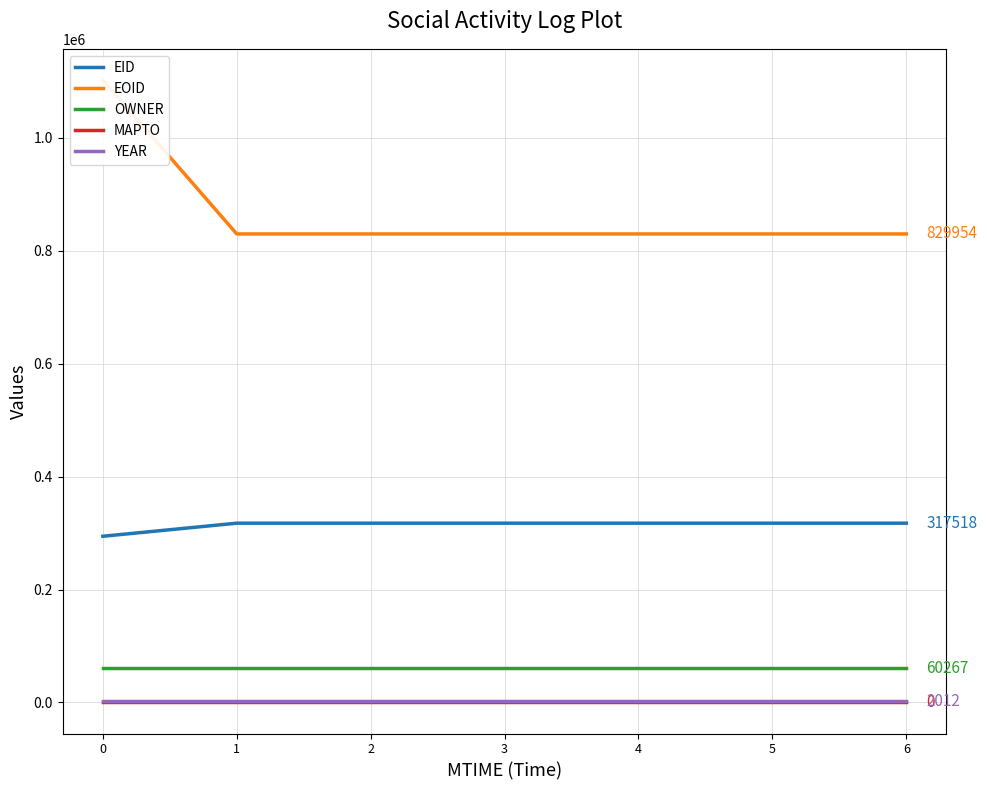

Is it true that OWNER equals 60267 at 3?

True